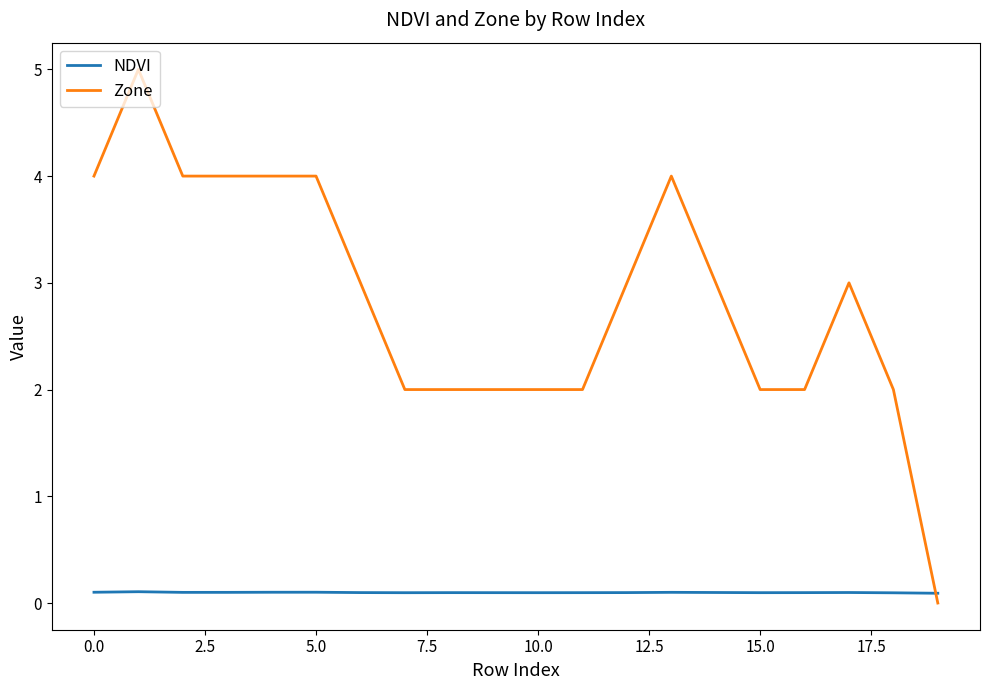

Which series has the largest range (max minus min)?

Zone